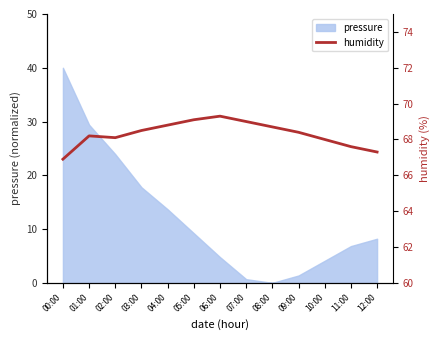

True or false: there are more than 1 points higher than both neighbors.

True